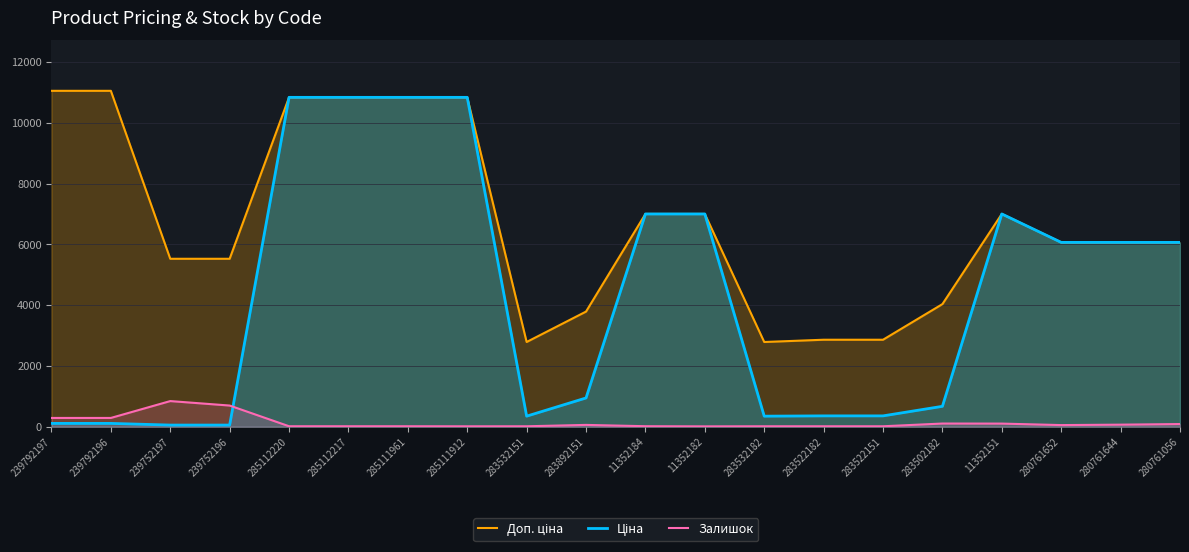

True or false: Доп. ціна has more than 1 points higher than both neighbors.

False